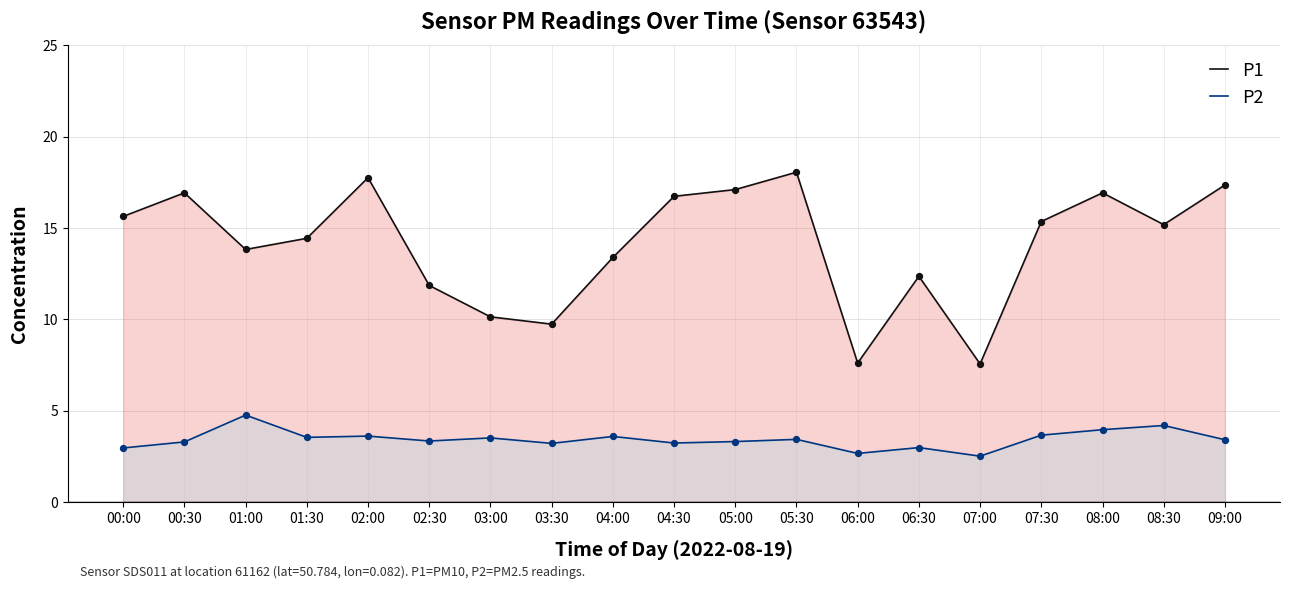

At how many categories does at least one series exceed 5?

19